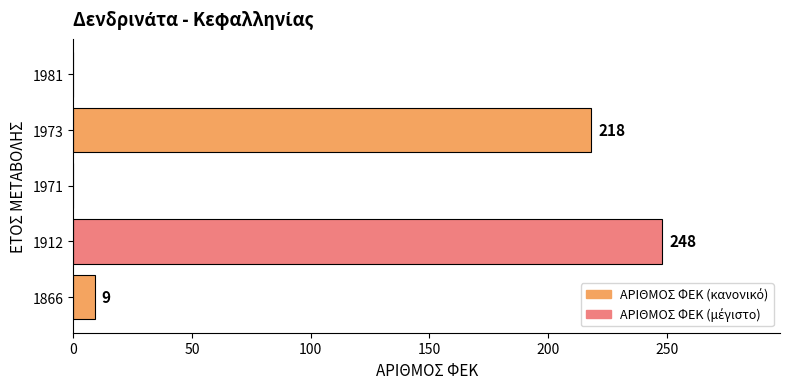

Are the bars grouped side by side (vs. stacked)?

No